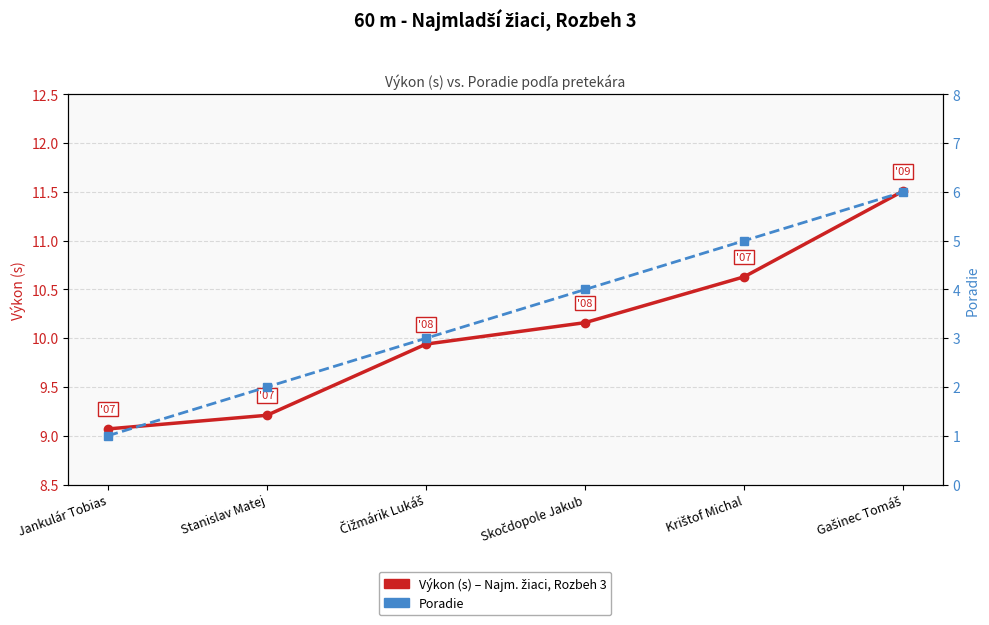

The Poradie series shows 3.0 at Čižmárik Lukáš. True or false?

True